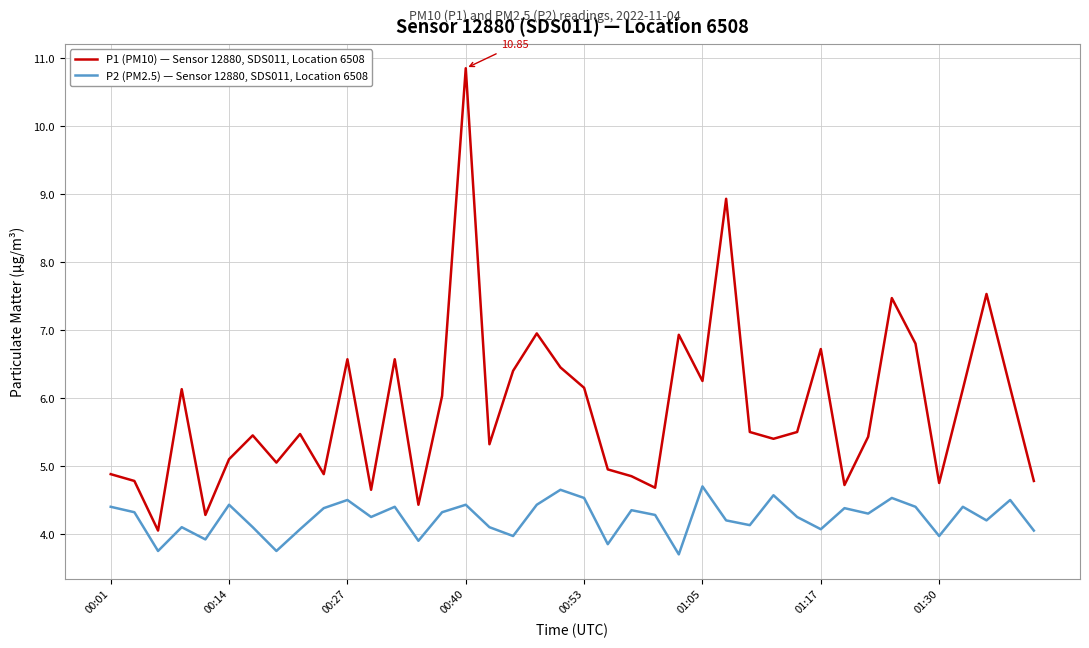

What is the difference between the maximum and minimum values in the P1 (PM10) — Sensor 12880, SDS011, Location 6508 series?

6.8